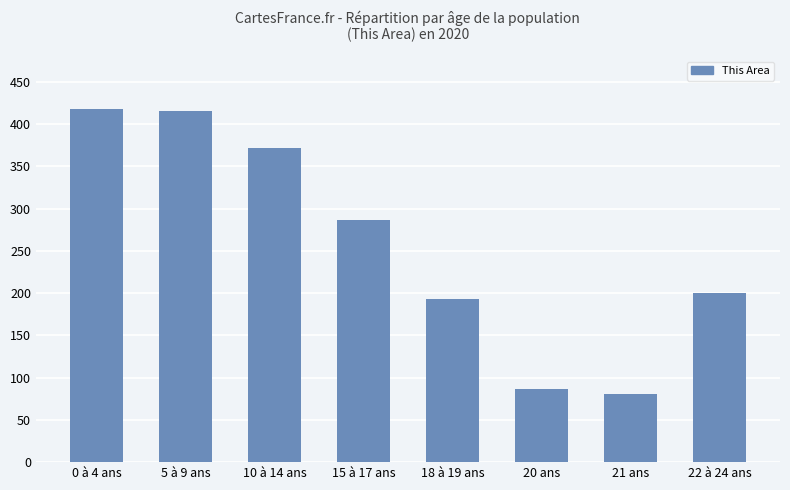

What is the label of the 7th bar from the left?

21 ans